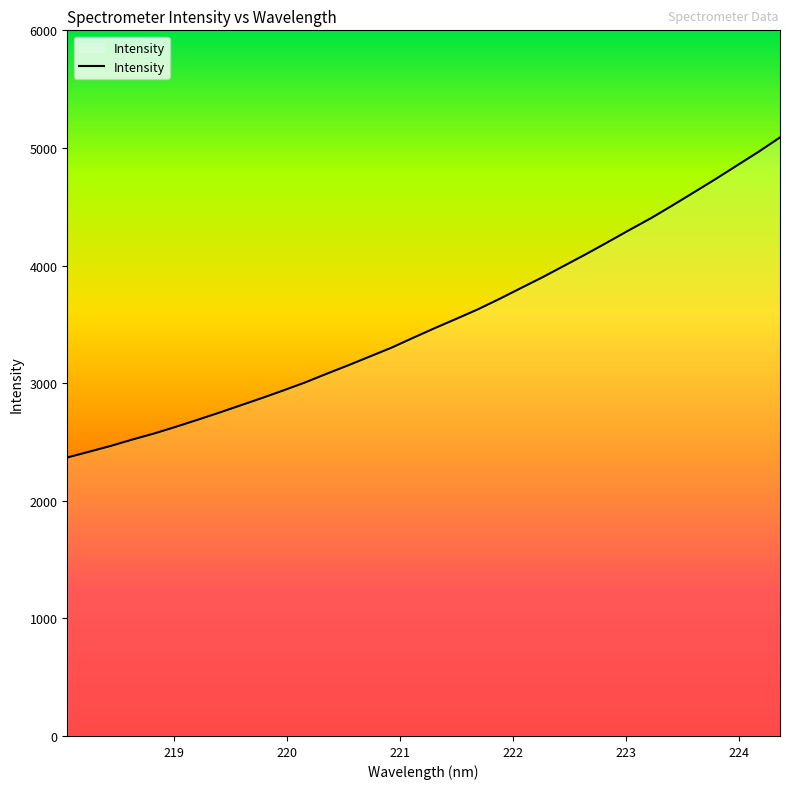

What is the difference between the maximum and minimum values?

2721.8